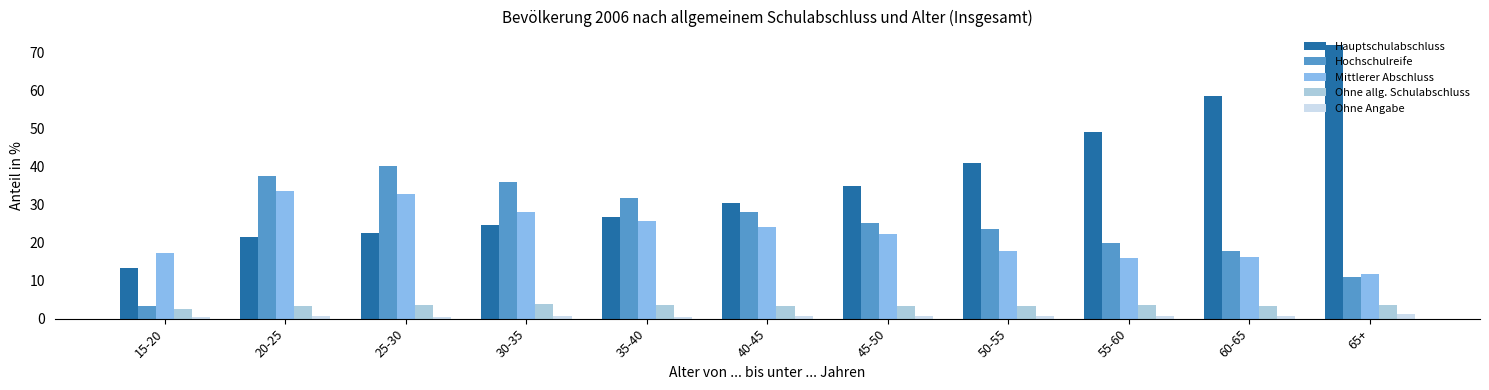

Is it true that Ohne Angabe equals 0.5 at 35-40?

True